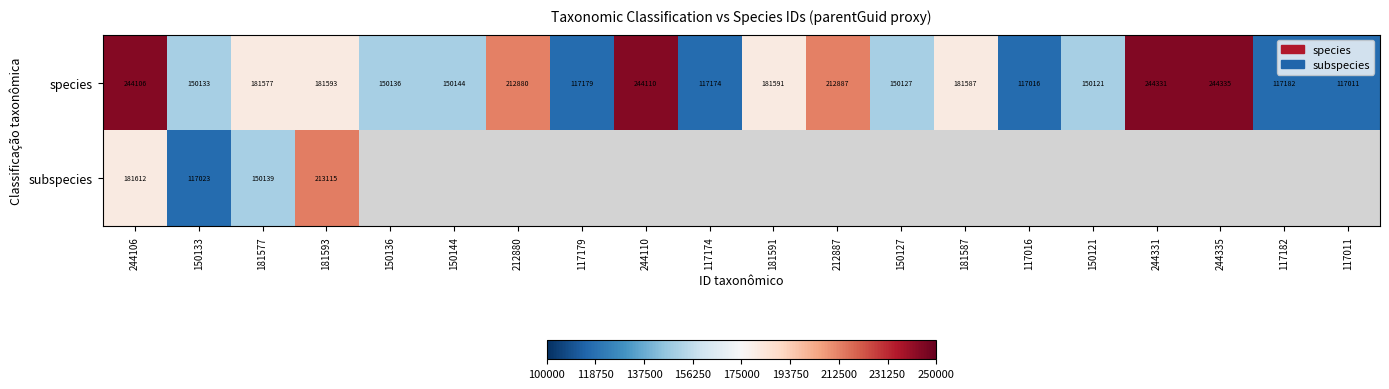

At how many categories does at least one series exceed 185087?

7